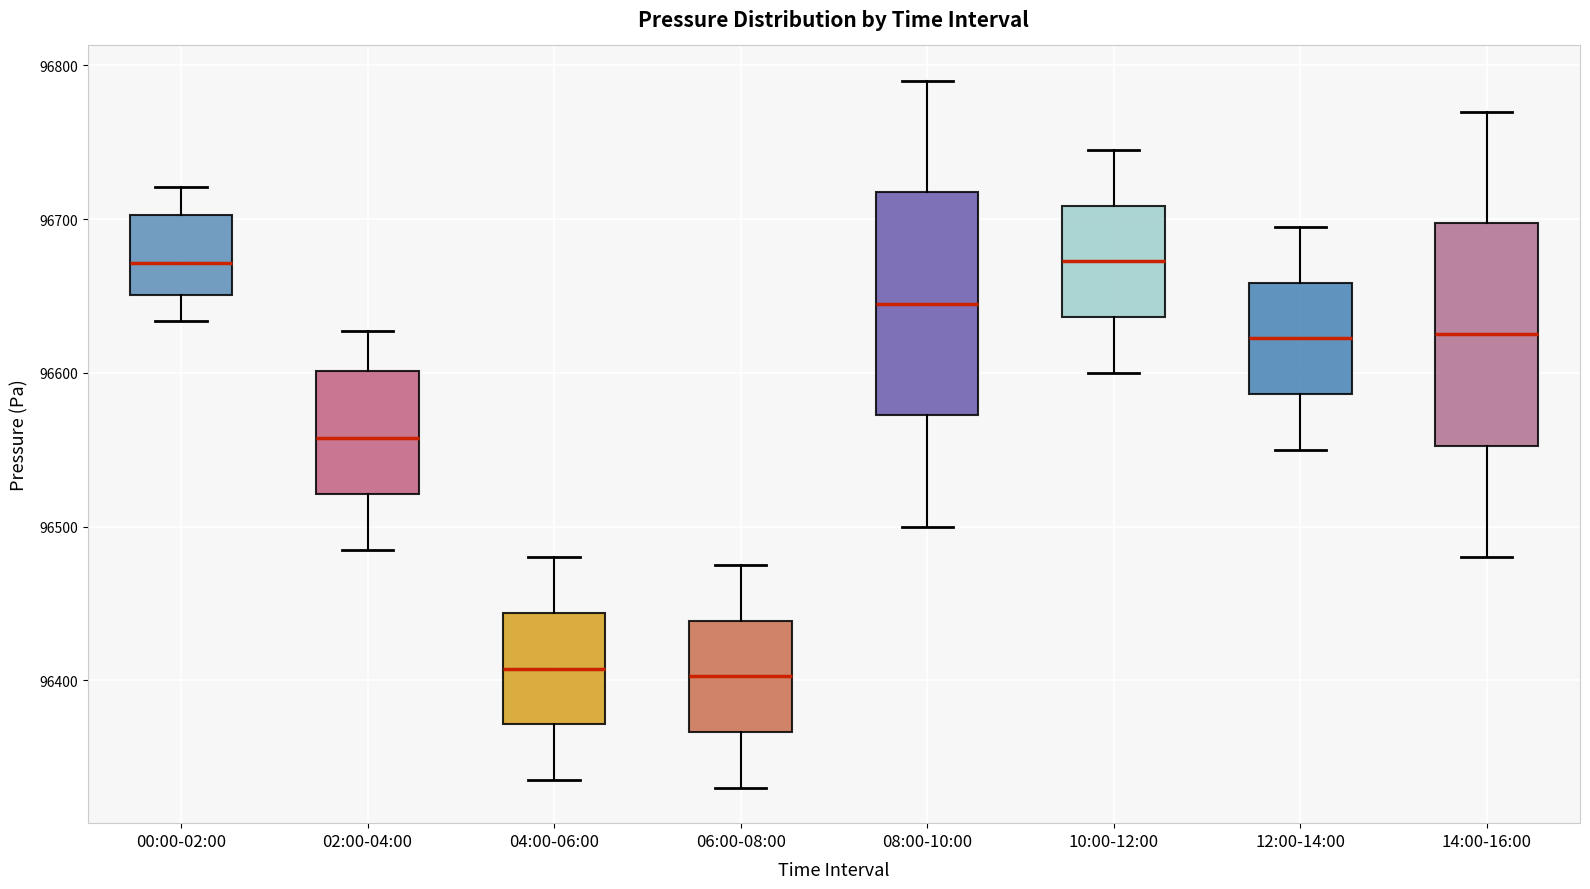

Reading left to right, read every box against the y-axis: the position of its median line, the range the box covers, and the ends of its whiskers. The values are not printed on the chart, so give them approximately, as read against the axis.

00:00-02:00: median 96670, box 96650 to 96700, whiskers 96630 to 96720
02:00-04:00: median 96560, box 96520 to 96600, whiskers 96490 to 96630
04:00-06:00: median 96410, box 96370 to 96440, whiskers 96340 to 96480
06:00-08:00: median 96400, box 96370 to 96440, whiskers 96330 to 96480
08:00-10:00: median 96650, box 96570 to 96720, whiskers 96500 to 96790
10:00-12:00: median 96670, box 96640 to 96710, whiskers 96600 to 96750
12:00-14:00: median 96620, box 96590 to 96660, whiskers 96550 to 96700
14:00-16:00: median 96630, box 96550 to 96700, whiskers 96480 to 96770